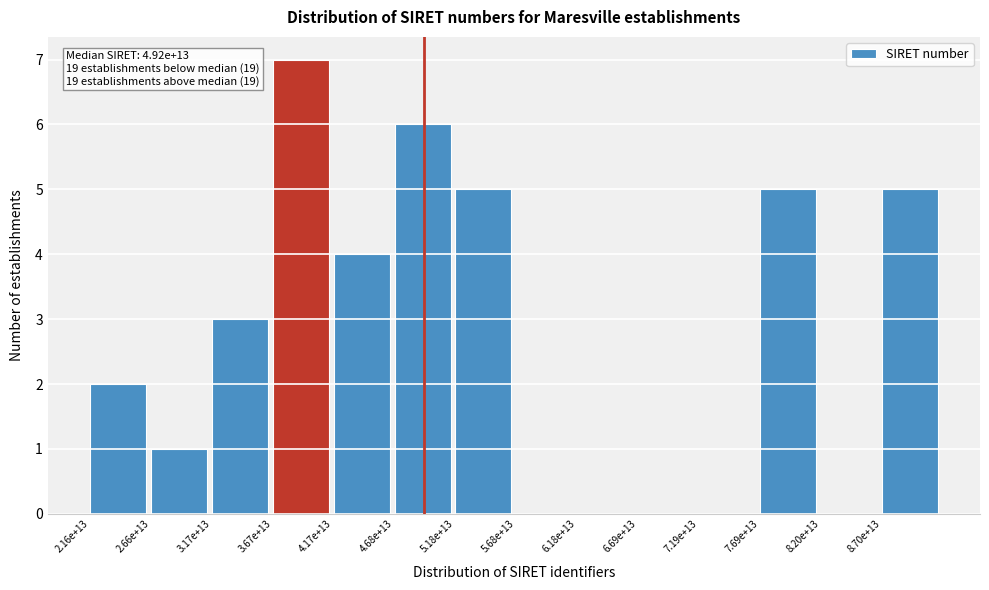

Reading left to right, transcribe all the data shown in this chart.

2.16e+13=2	2.66e+13=1	3.17e+13=3	3.67e+13=7	4.17e+13=4	4.68e+13=6	5.18e+13=5	5.68e+13=0	6.18e+13=0	6.69e+13=0	7.19e+13=0	7.69e+13=5	8.20e+13=0	8.70e+13=5